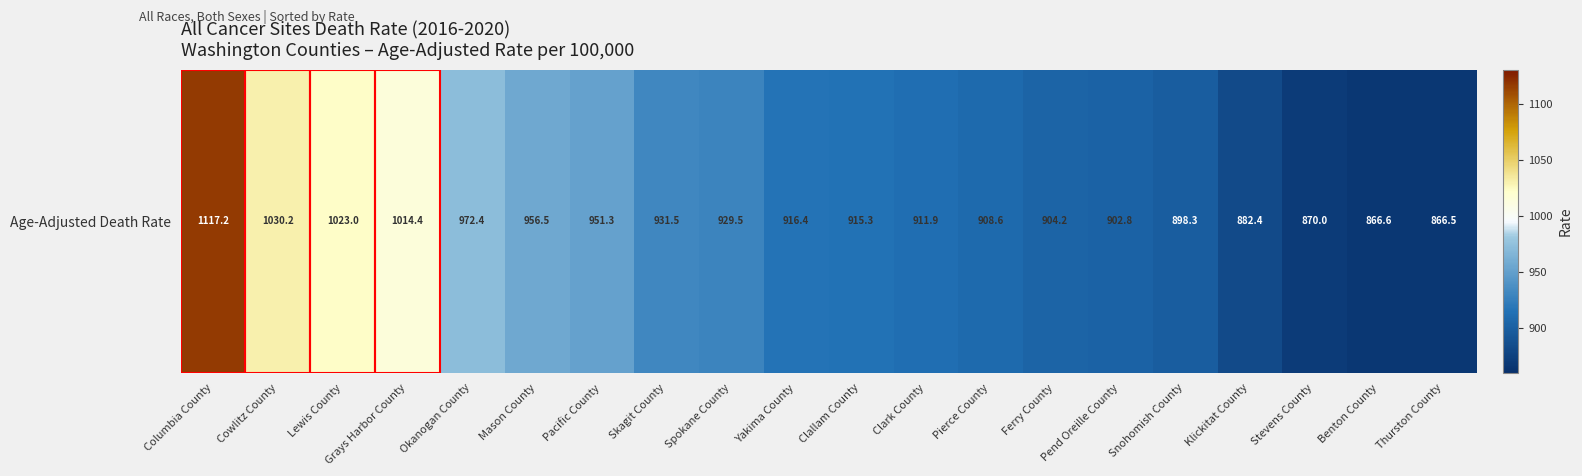

Rank the categories by value from lowest to highest.

Thurston County, Benton County, Stevens County, Klickitat County, Snohomish County, Pend Oreille County, Ferry County, Pierce County, Clark County, Clallam County, Yakima County, Spokane County, Skagit County, Pacific County, Mason County, Okanogan County, Grays Harbor County, Lewis County, Cowlitz County, Columbia County